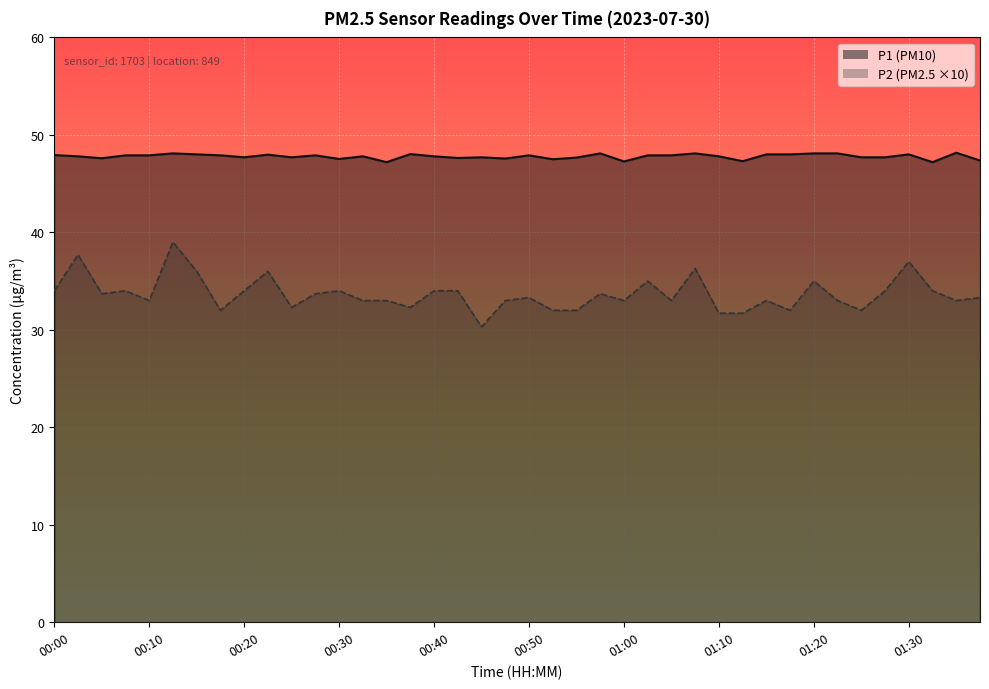

At which label does P1 reach its peak?

01:35